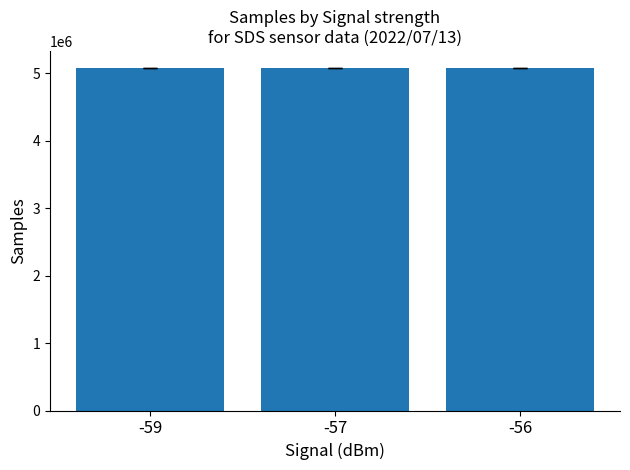

What is the value of the 1st bar from the left?

5073059.6